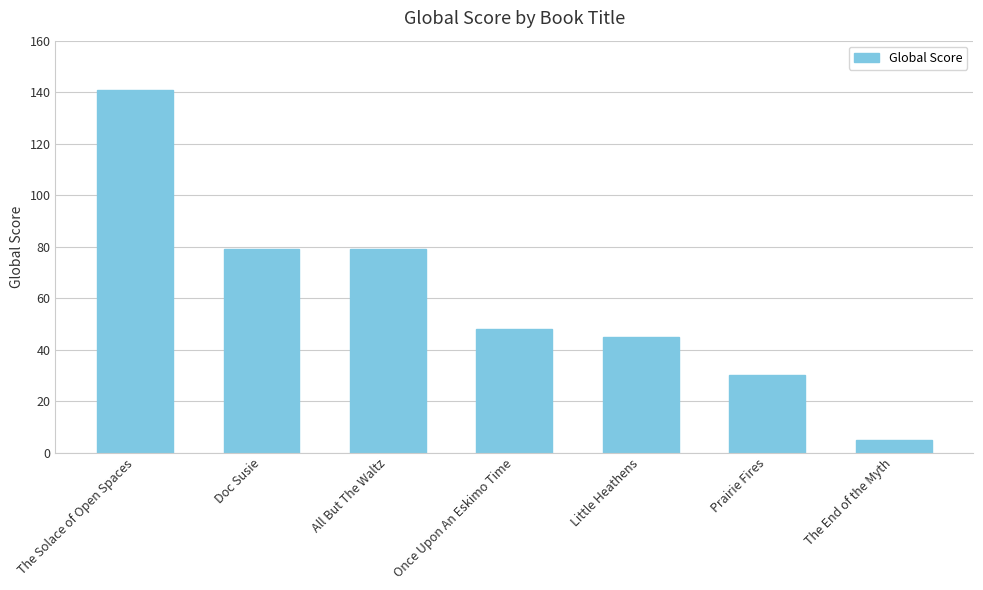

Reading left to right, extract all data points from this chart.

141	79	79	48	45	30	5